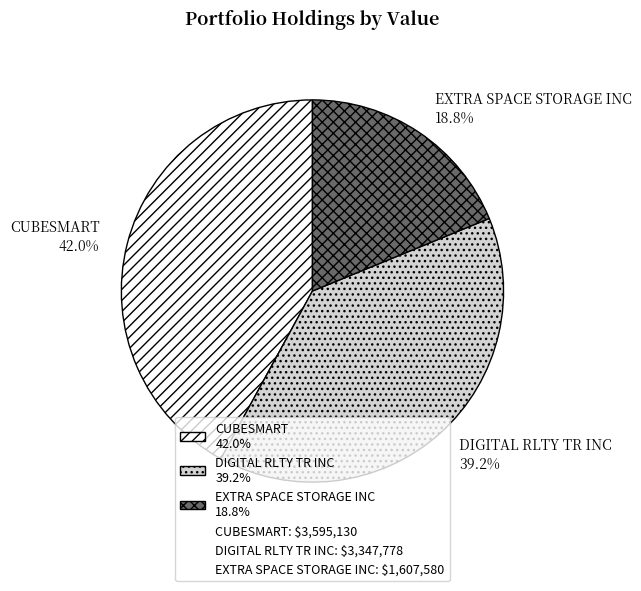

How many segments does this pie chart have?

3